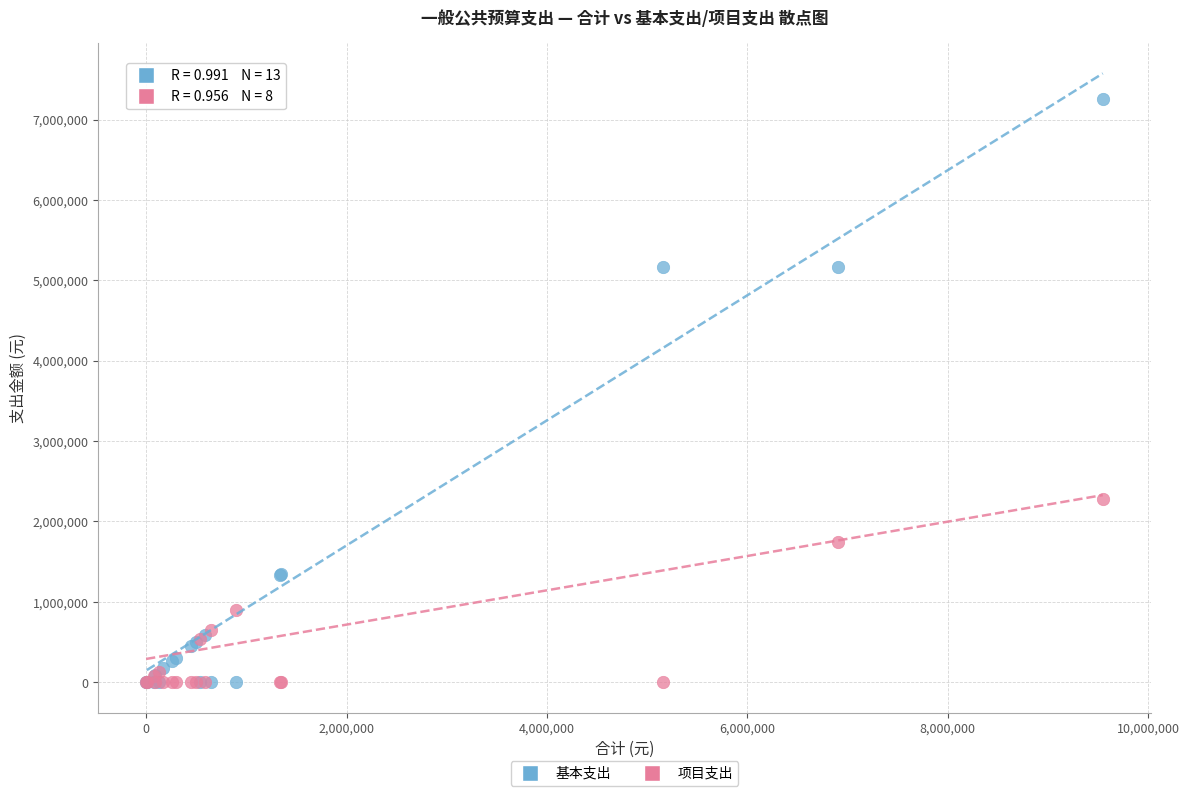

In the 基本支出 series, what Y value is closest to 3631321?

5161354.6